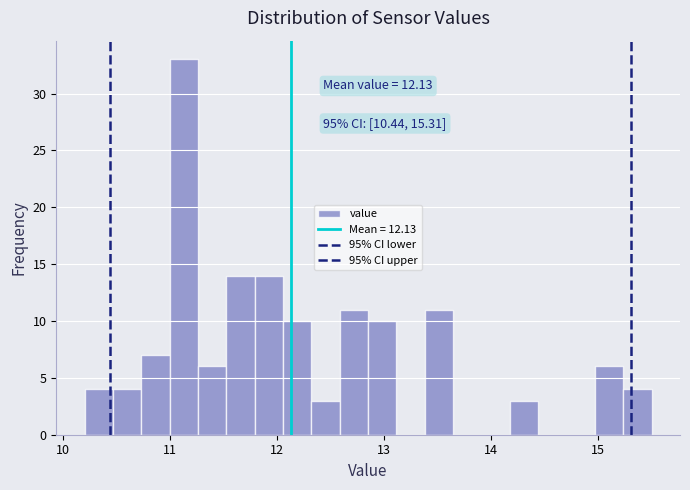

Read against the x-axis, roughly where is the centre of the tallest bar?

11.1